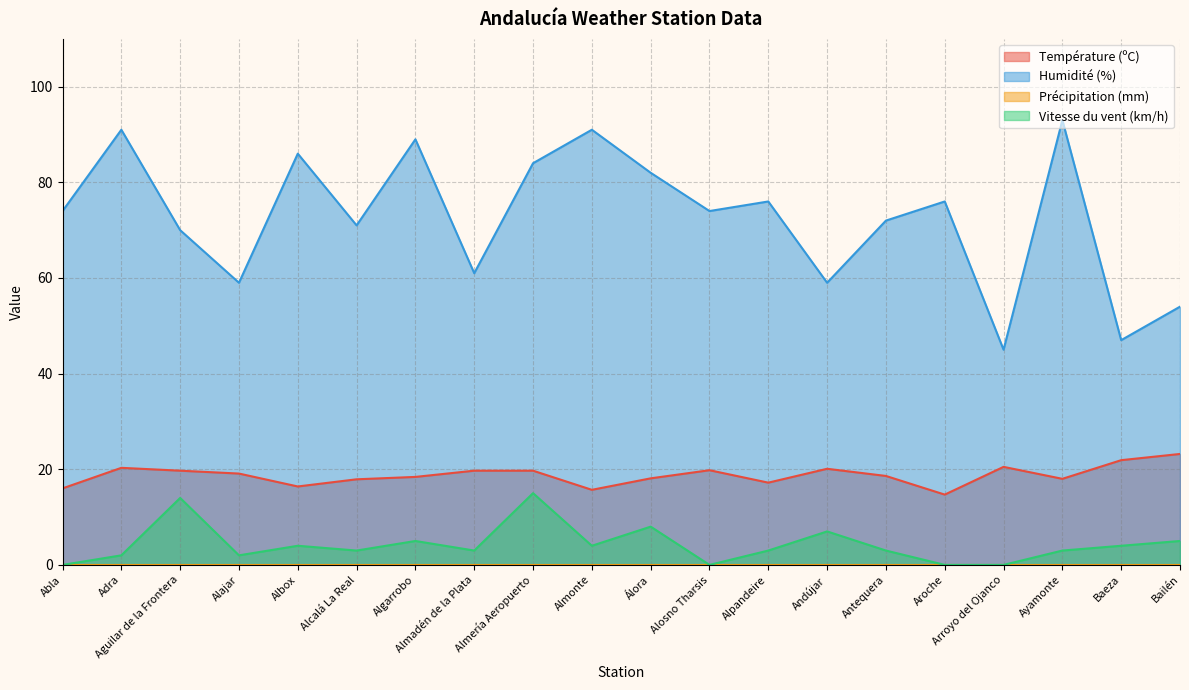

At which label is Humidité (%) closest to 69?

Aguilar de la Frontera